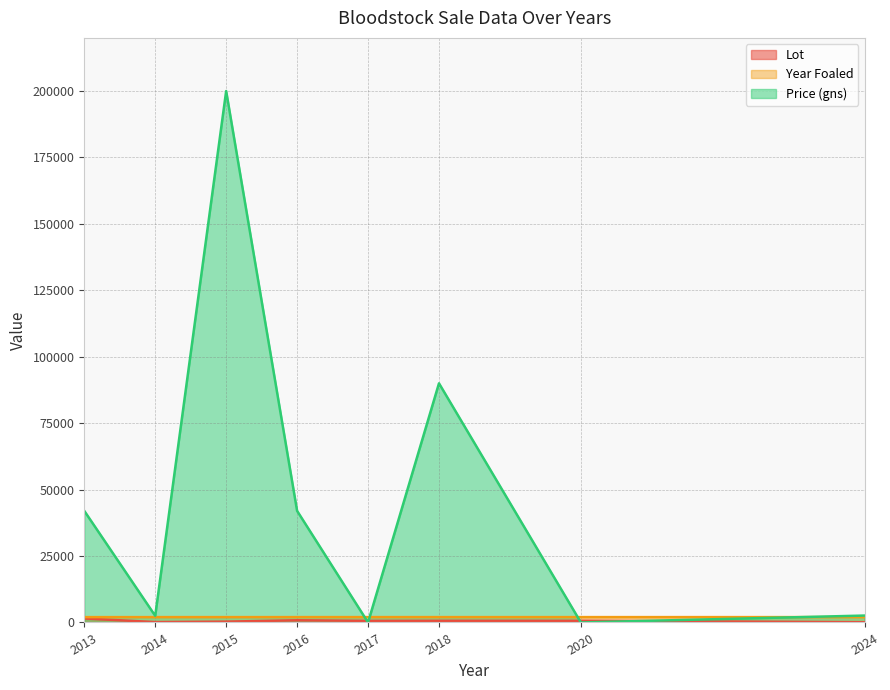

At which label does Year Foaled reach its minimum?

2013